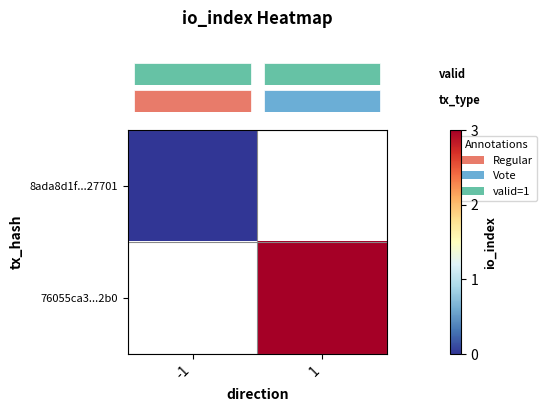

Which series has the widest spread of values?

row_0